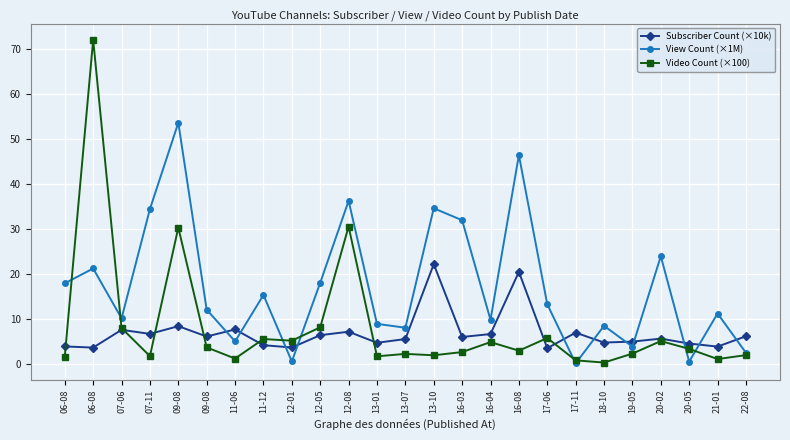

Rank the series by their maximum value, from lowest to highest.

Subscriber Count (×10k), View Count (×1M), Video Count (×100)